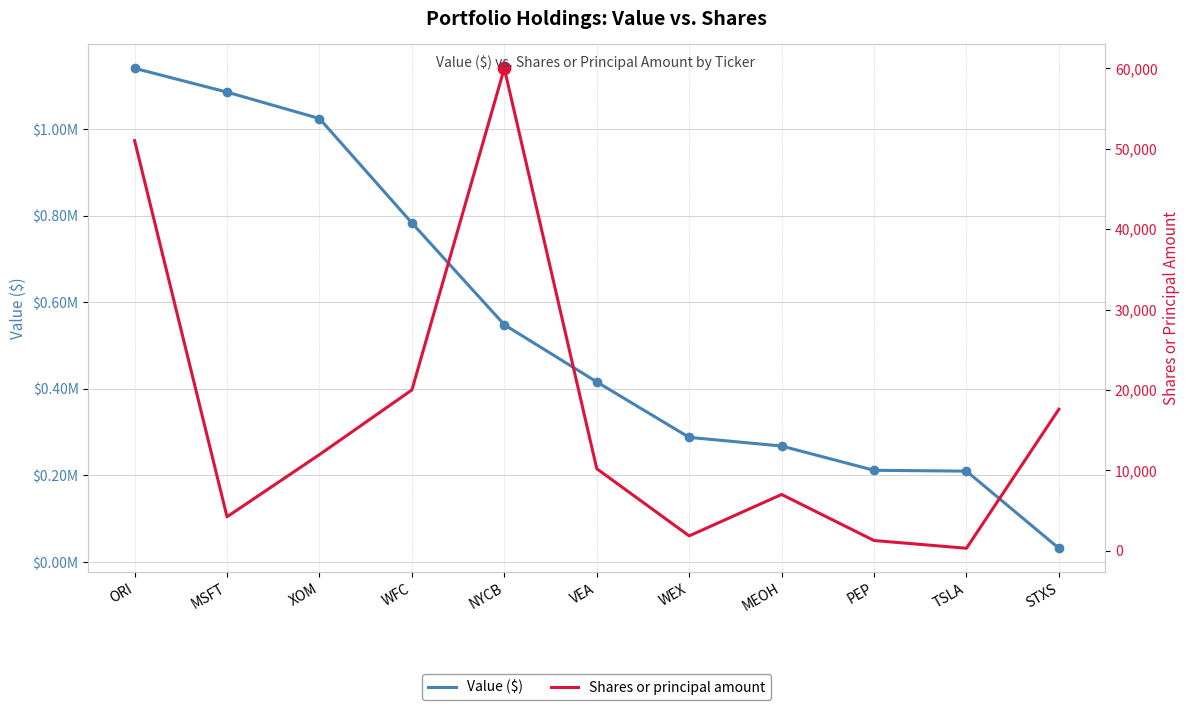

Which series contains the lowest Y value?

Shares or principal amount